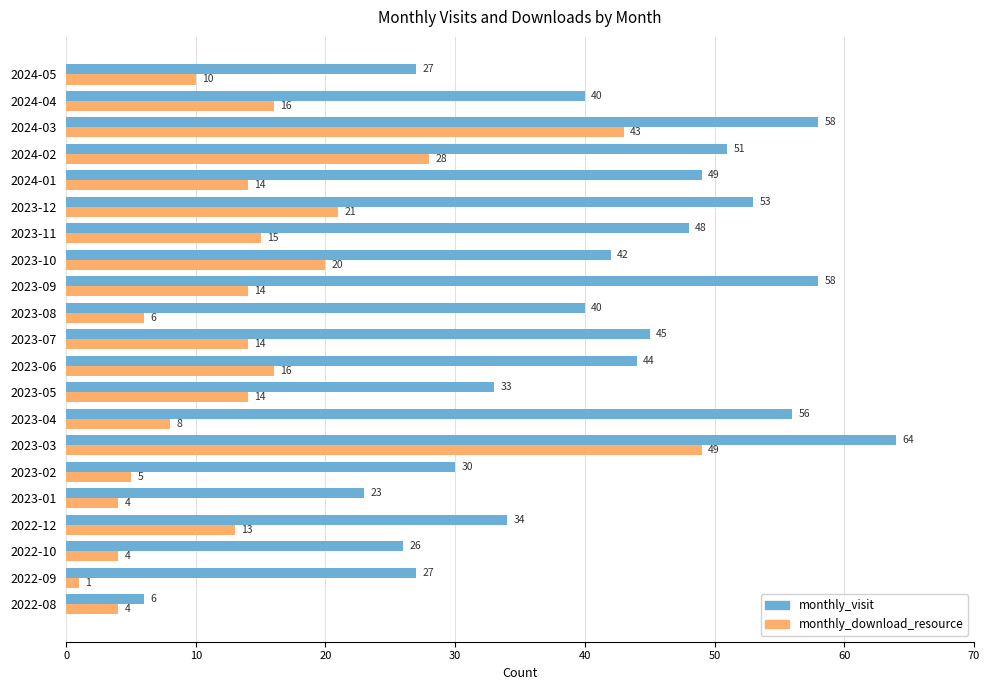

Count the number of data series in this chart.

2